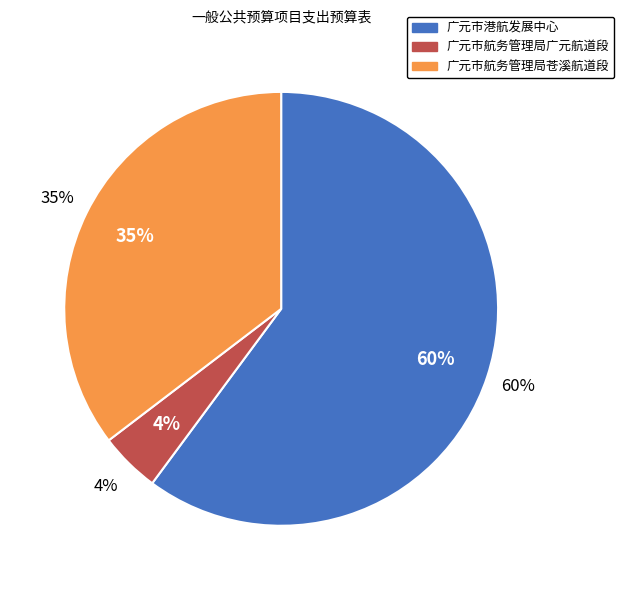

How many slices are in this pie chart?

3